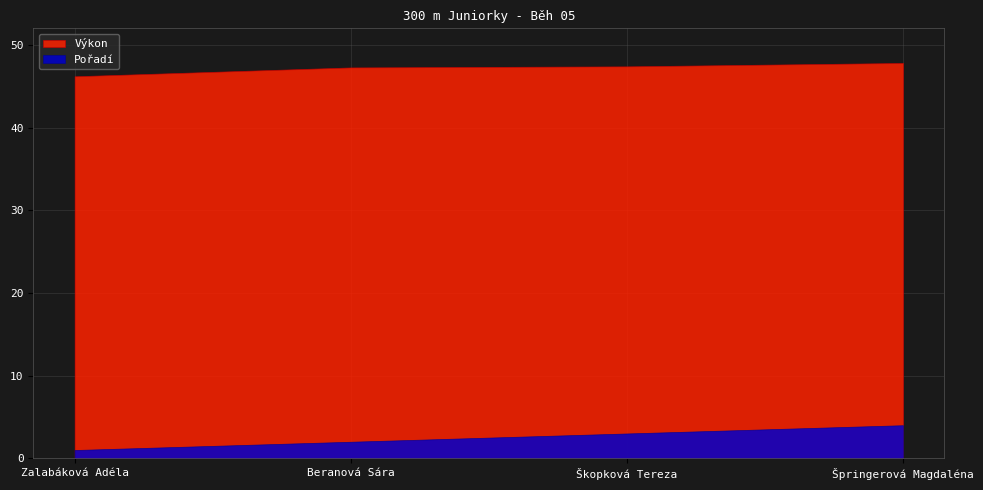

Between Škopková Tereza and Špringerová Magdaléna, which series saw the biggest shift?

Pořadí